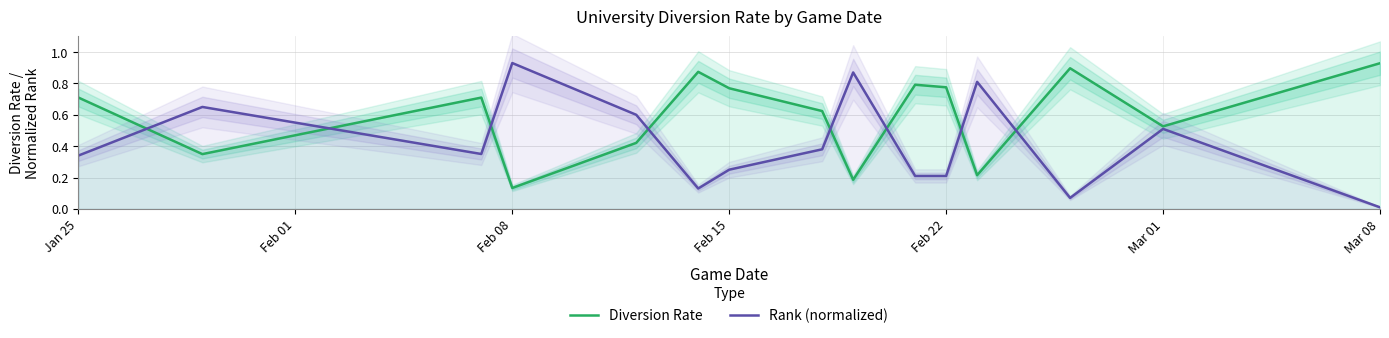

The value of Diversion Rate at Jan 25 is 0.4. True or false?

False